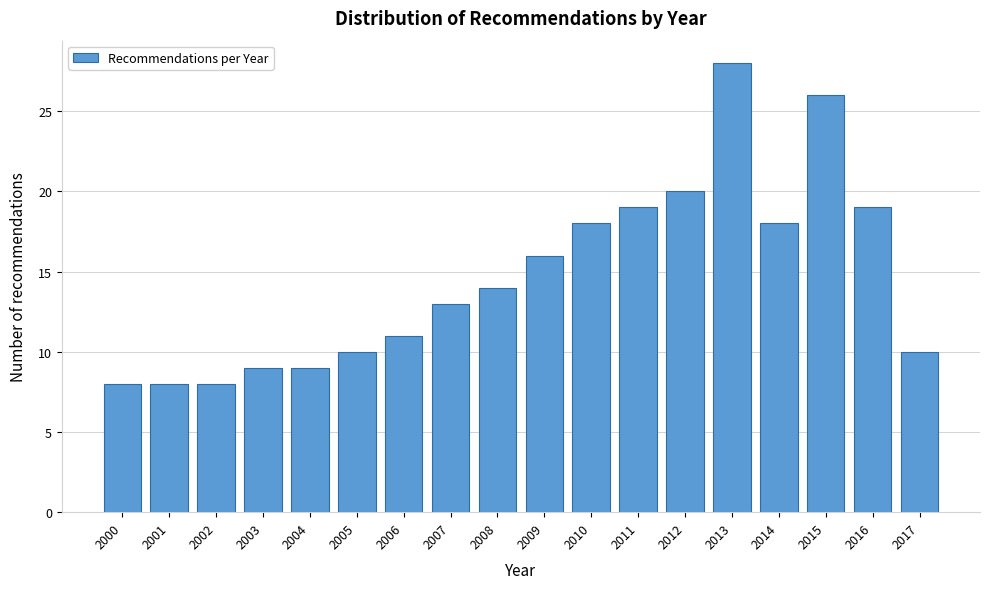

Reading left to right, what are all the values shown in this chart?

8	8	8	9	9	10	11	13	14	16	18	19	20	28	18	26	19	10